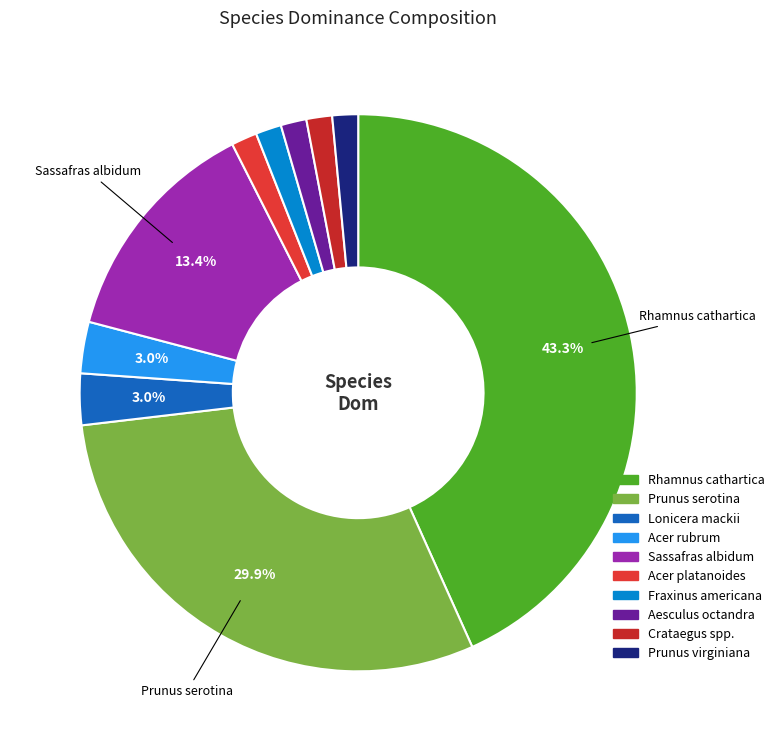

To the nearest percent, what percentage of the pie is Prunus virginiana?

1%